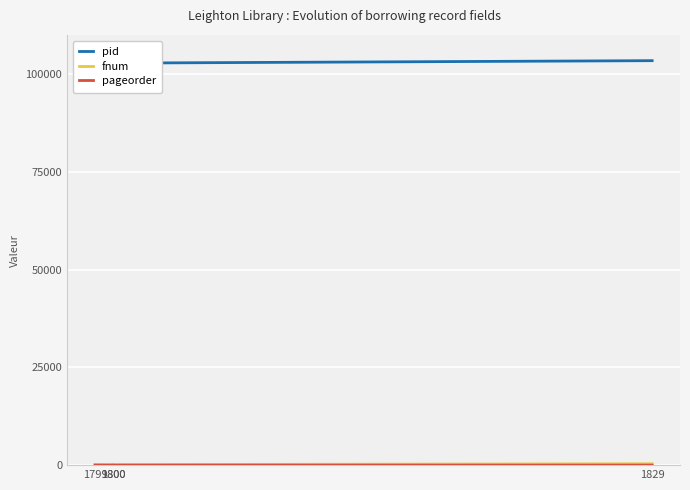

Reading left to right, list all the values displayed in this chart.

pid: 1799=102773	1800=102773	1800=102812	1829=103436
fnum: 1799=124	1800=124	1800=138	1829=346
pageorder: 1799=22	1800=7	1800=2	1829=3